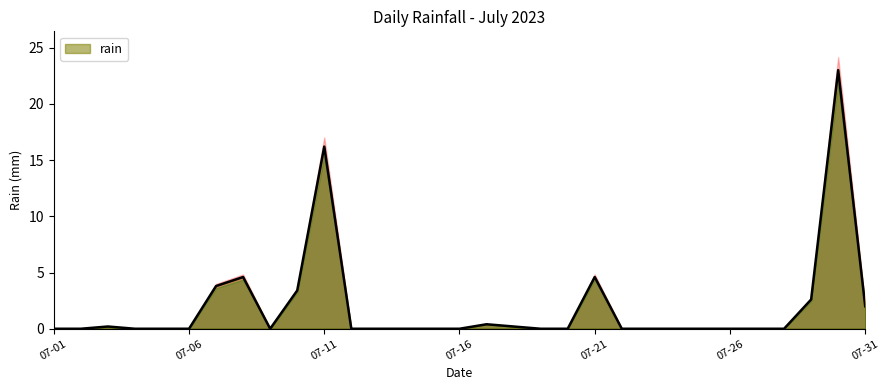

What is the difference between the values at 2023-07-15 and 2023-07-18?

0.2